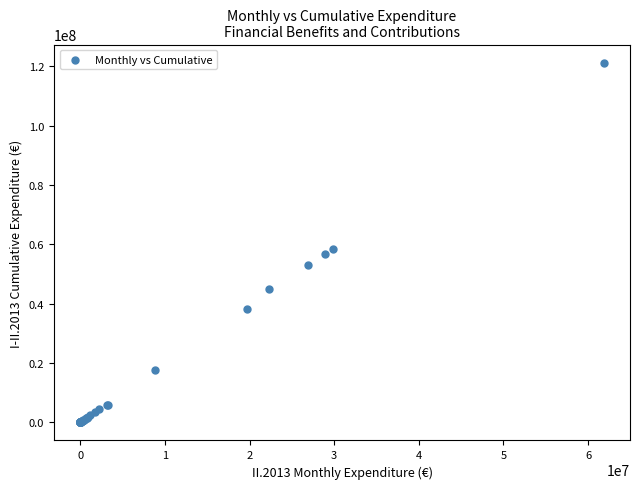

What Y value in the scatter plot is closest to 60653045?

58601623.5